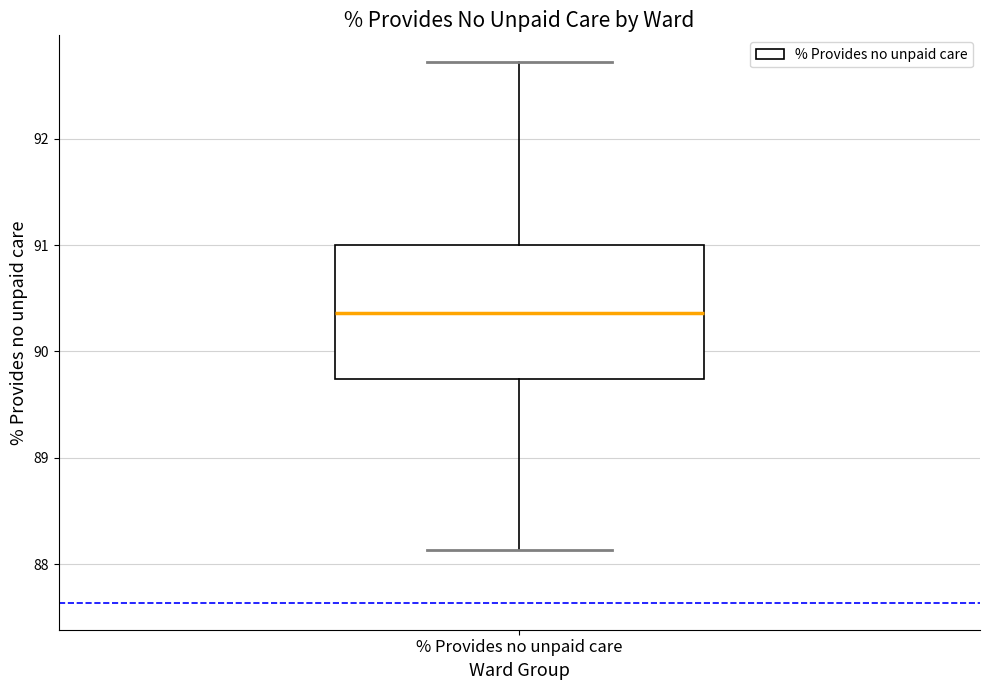

Read this box plot against the y-axis: the position of the median line, the range covered by the box, and the ends of both whiskers. The values are not printed on the chart, so give them approximately, as read against the axis.

median 90.4, box 89.7 to 91.0, whiskers 88.1 to 92.7